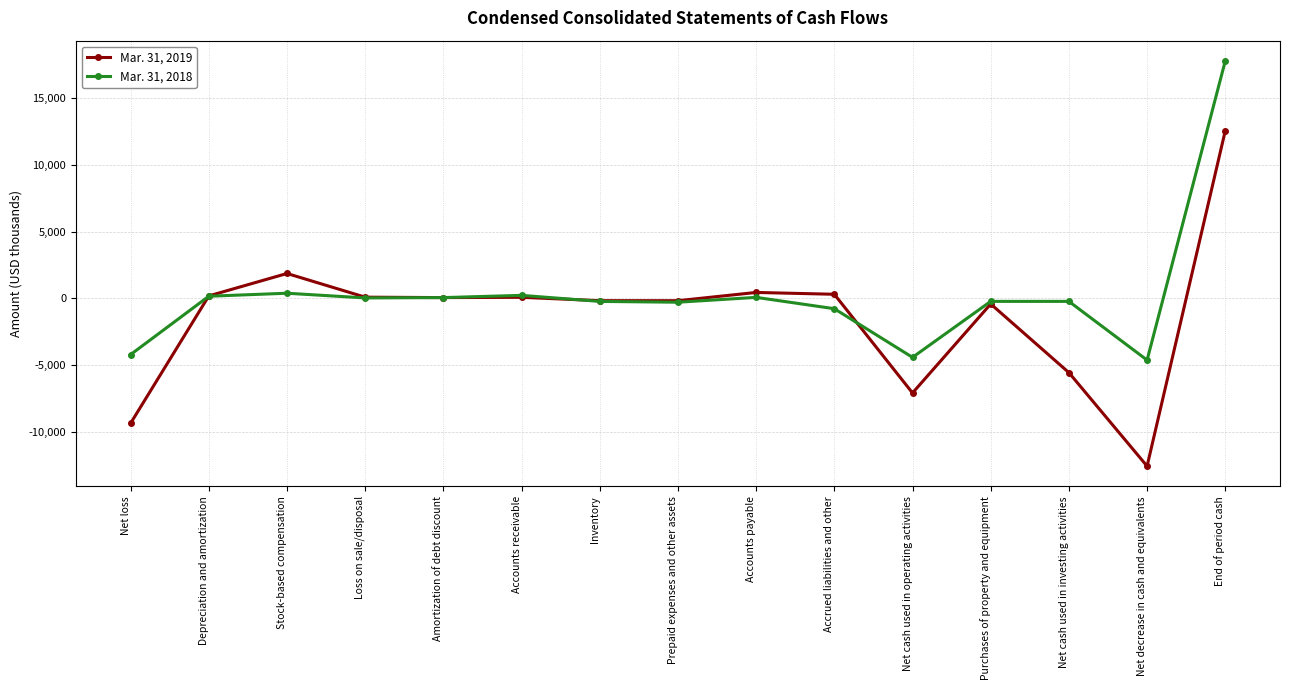

How many values in the Mar. 31, 2018 series are below -218?

6